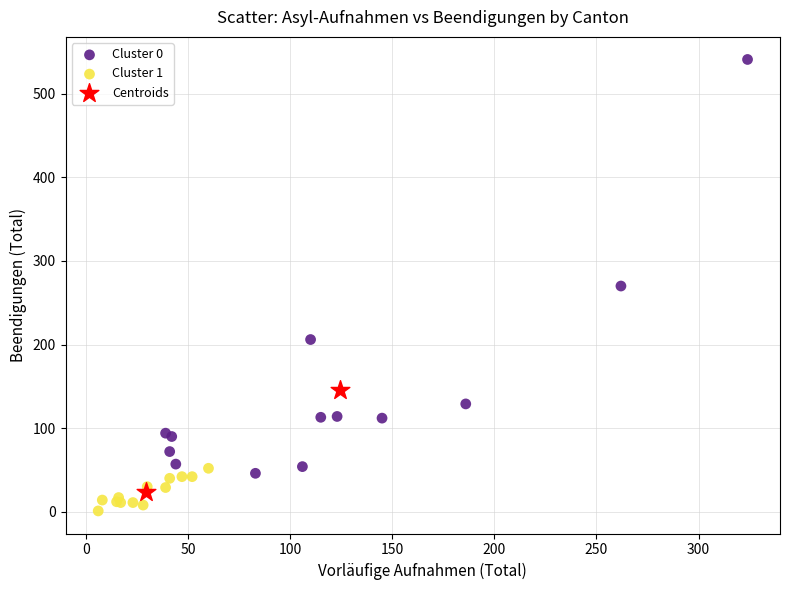

Which series contains the highest Y value?

Cluster 0